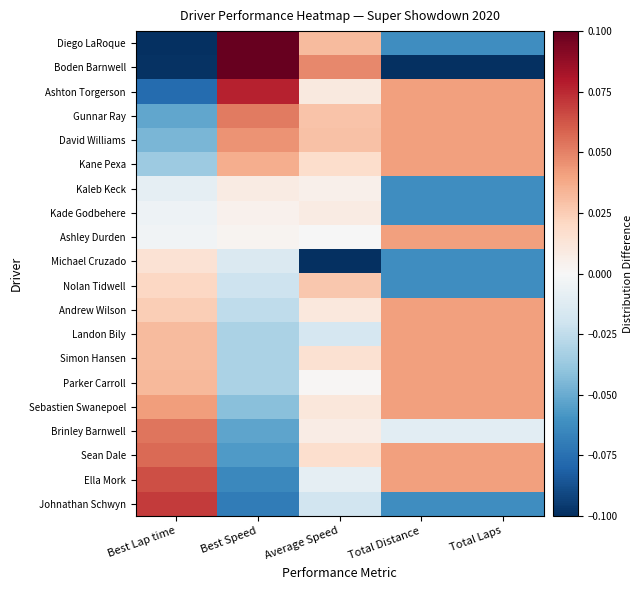

Which has a higher value, Best Lap time or Best Speed?

Best Speed